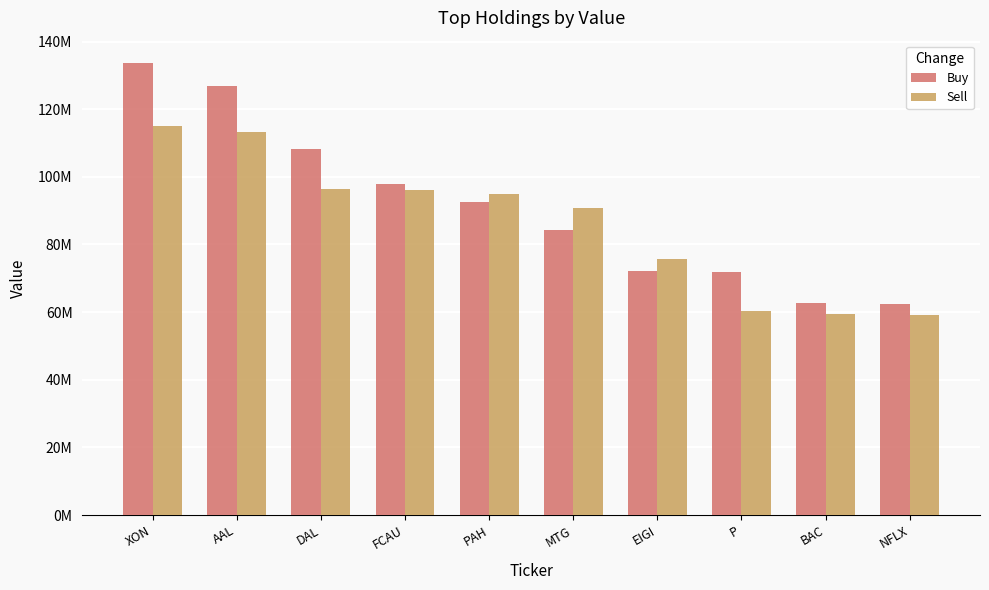

Are the bars horizontal?

No